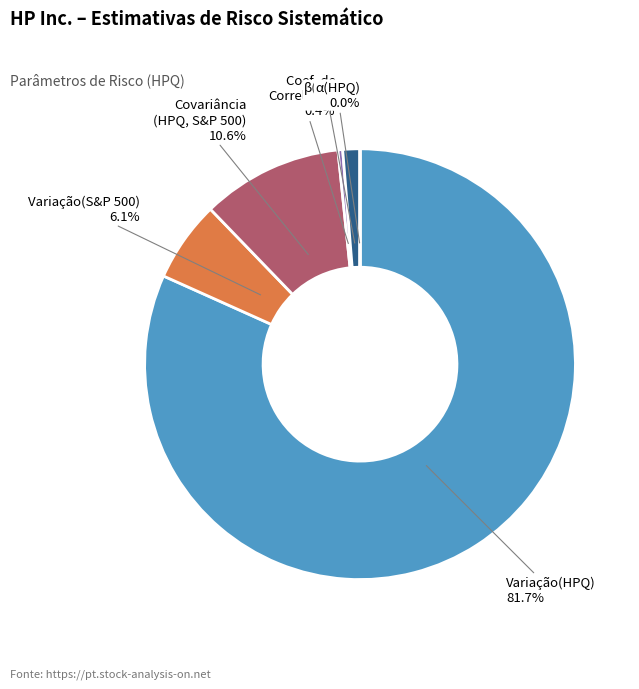

Is there a majority slice in this chart?

Yes